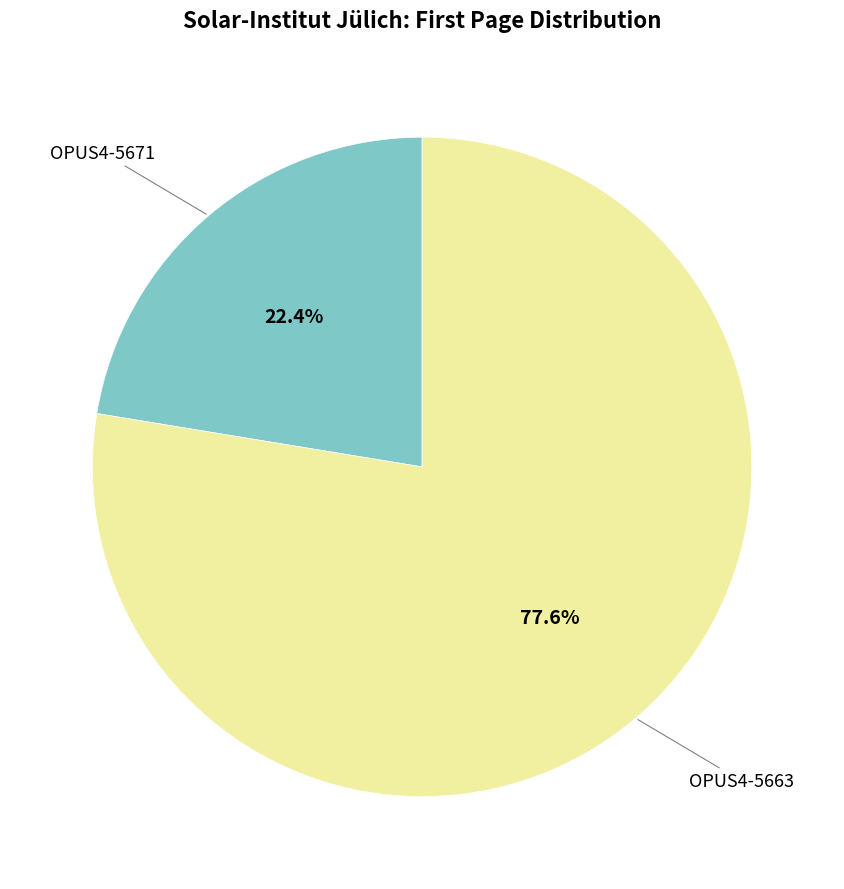

Which slice is the largest?

OPUS4-5663